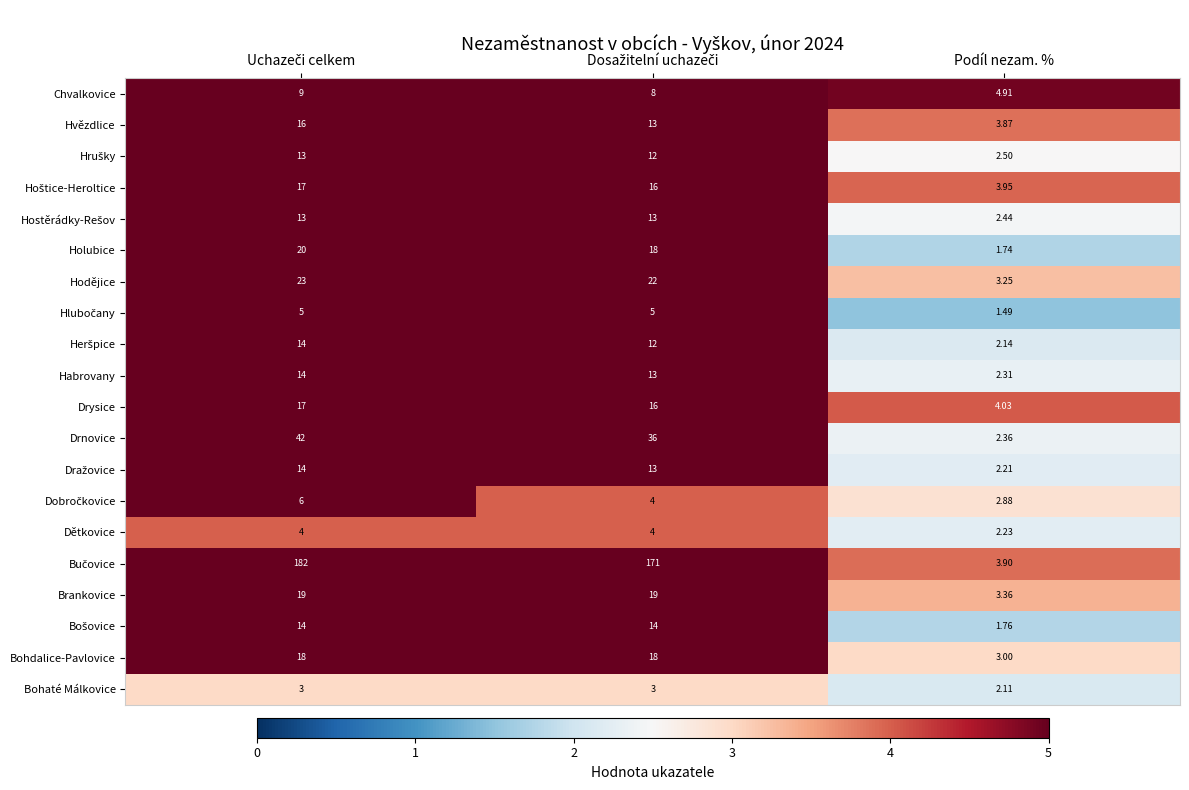

At which category does the chart reach its minimum across all series?

Podíl nezam. %